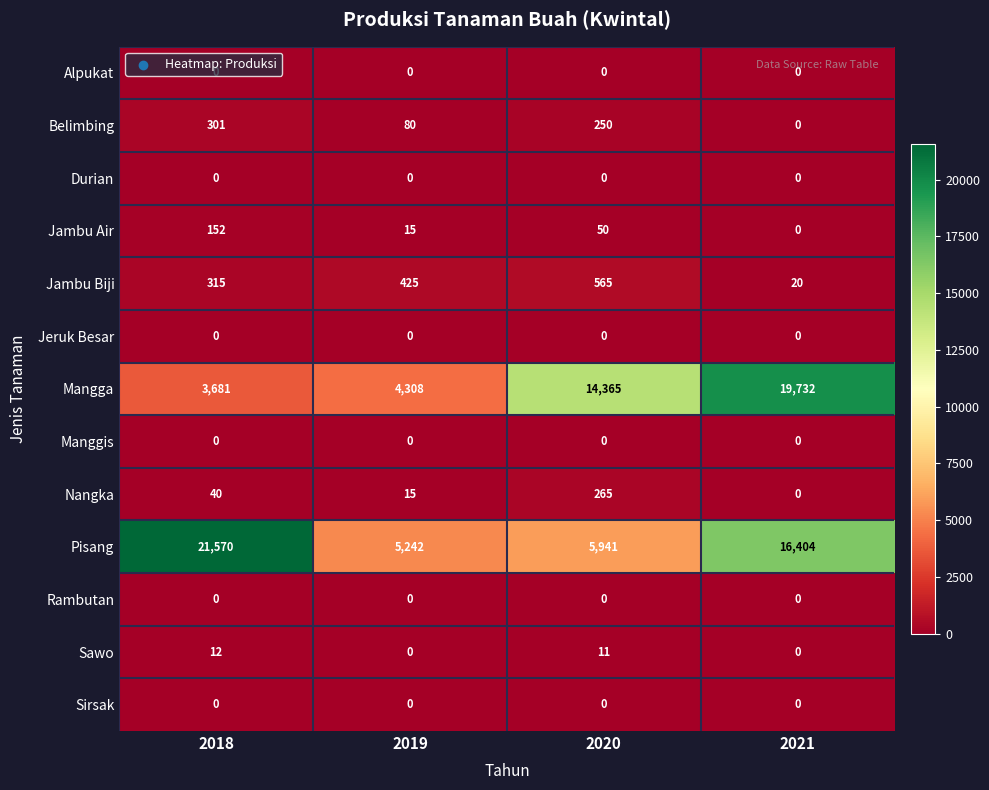

The Jambu Biji series shows 315 at 2018. True or false?

True